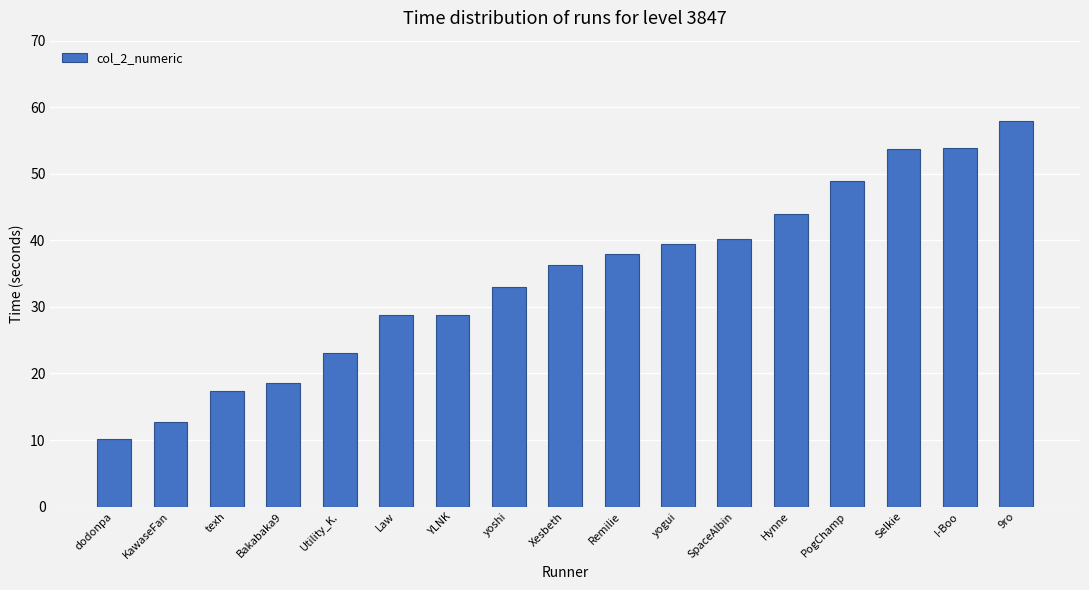

Approximately how many times larger is the value at YLNK compared to Law?

1.0